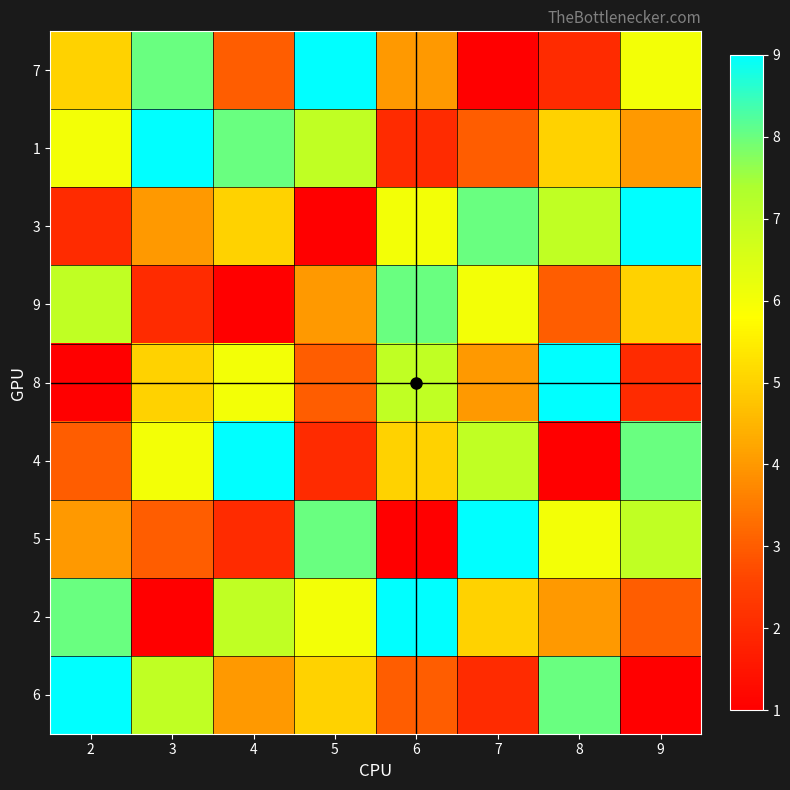

Which series changed the most between 5 and 8?

7